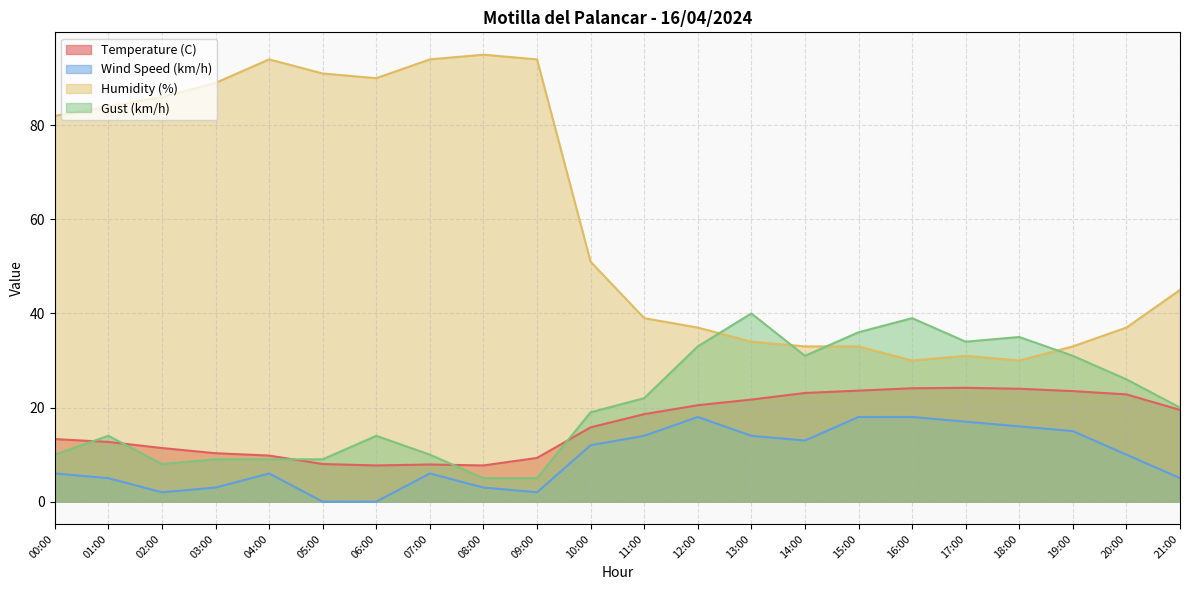

What is the label of the 21st point from the right?

01:00